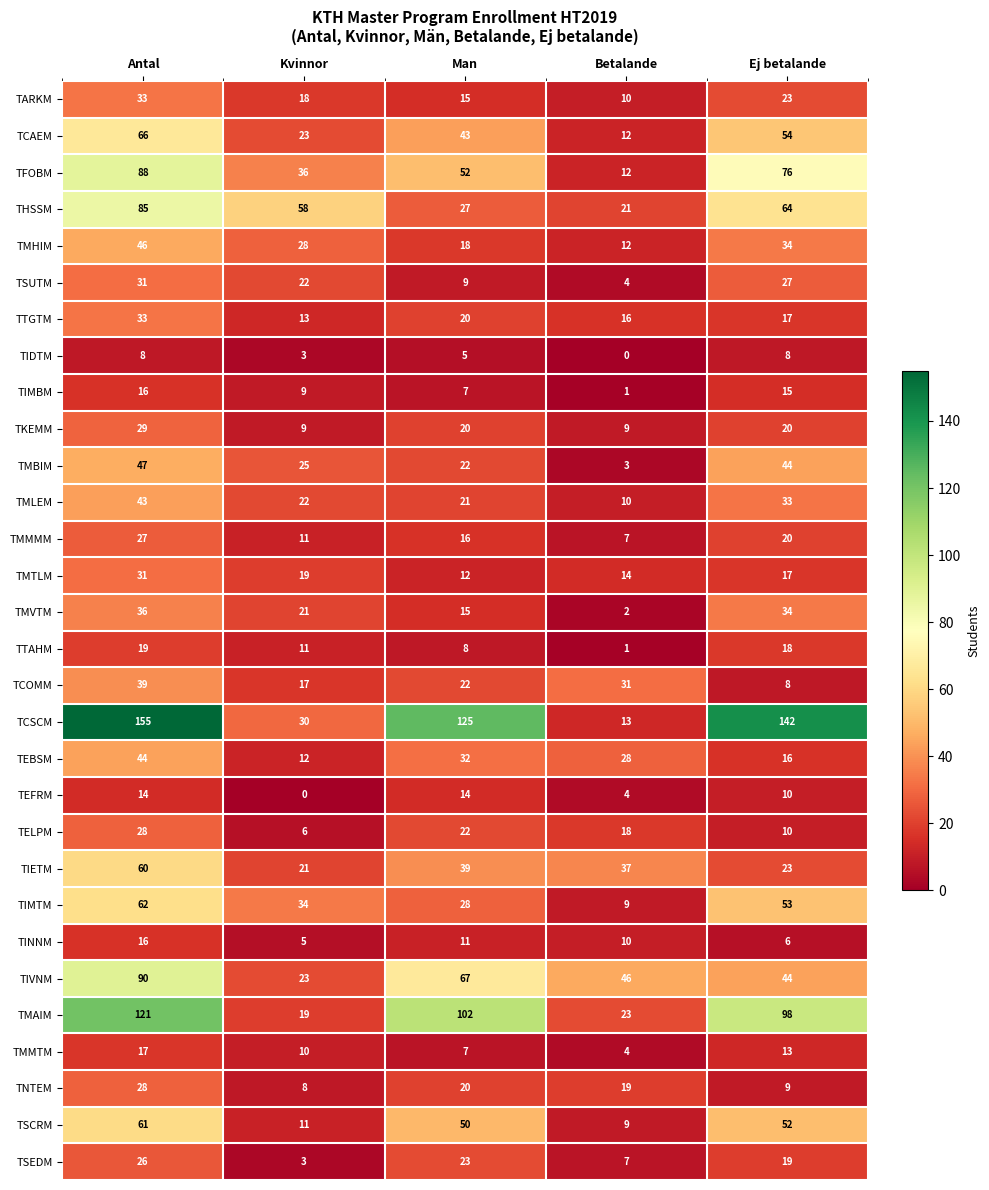

What is the difference between the maximum and minimum values in the TMBIM series?

44